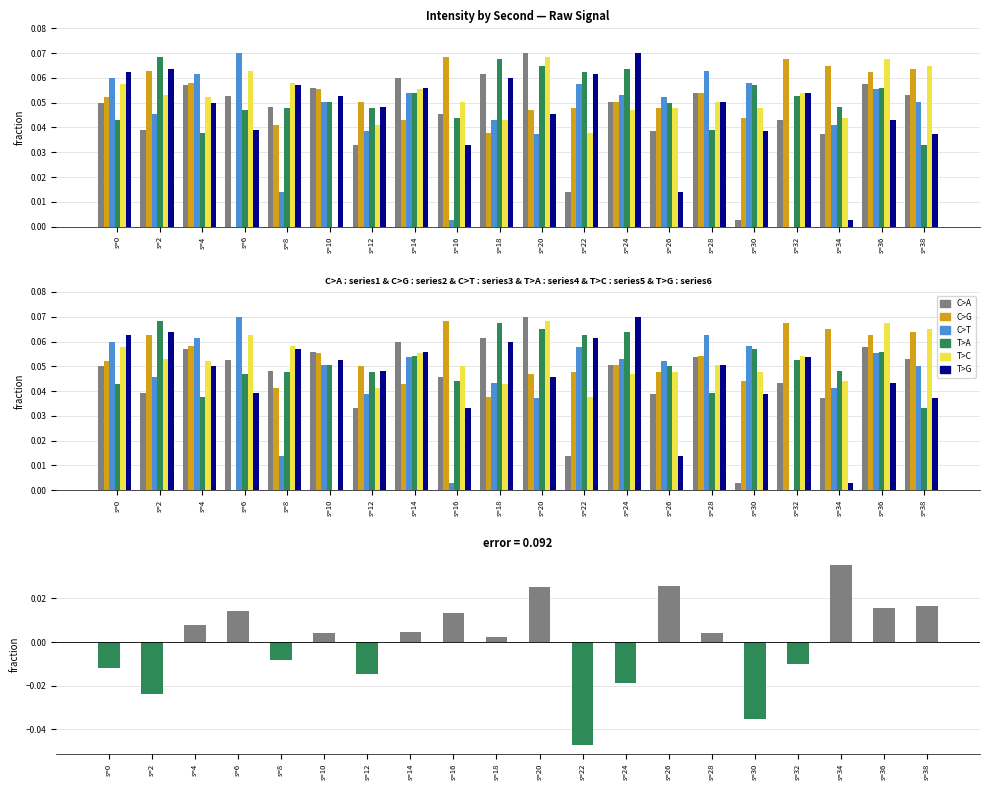

At which label is C>G closest to 0?

s=6